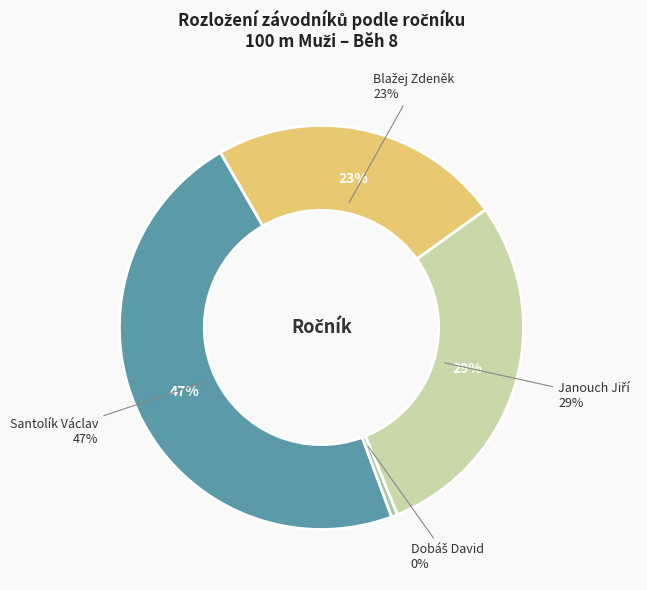

Combined, what portion of the pie is Dobáš David and Janouch Jiří?

28.9%